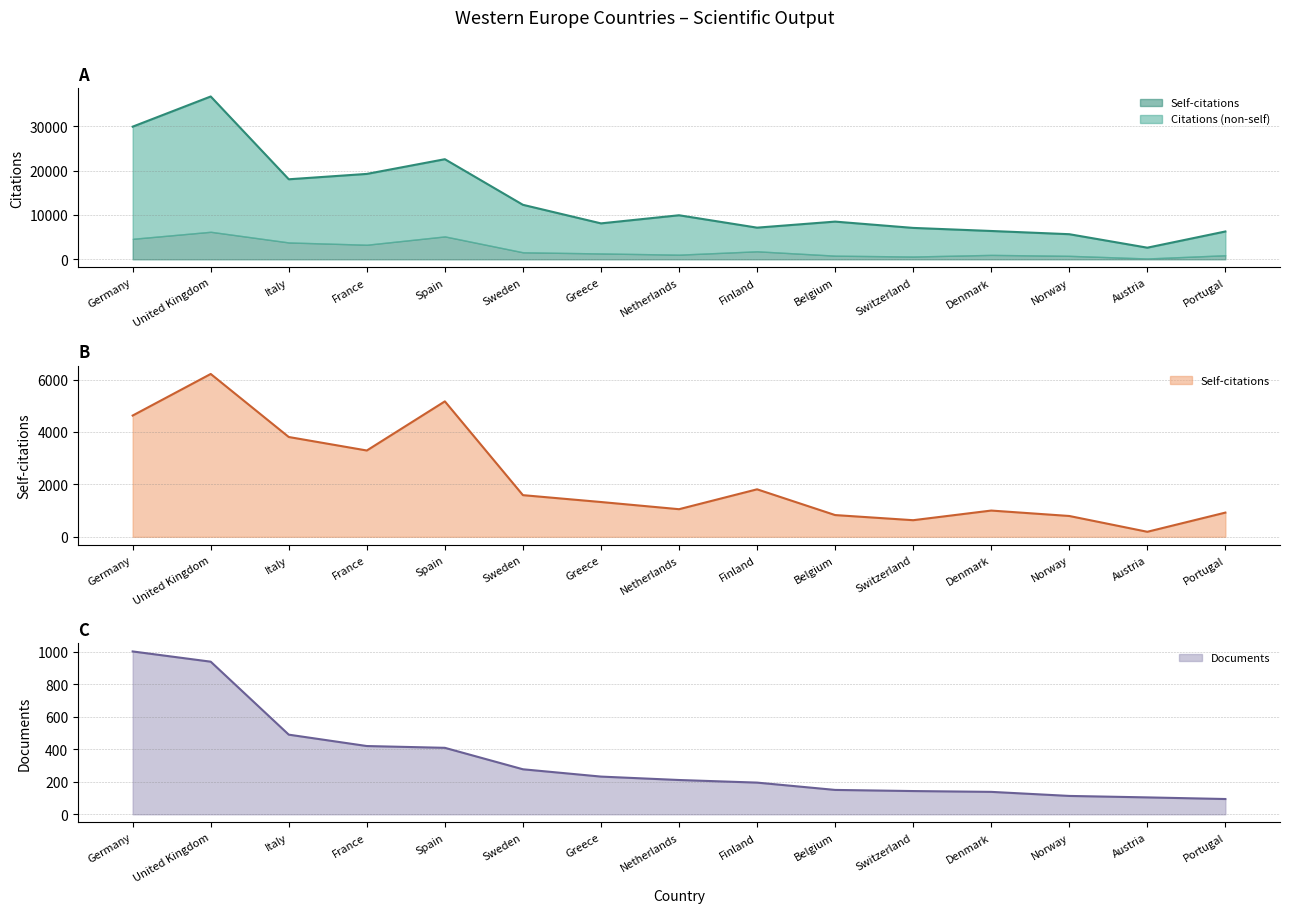

Is the value of Documents at Switzerland greater than the value of Citations at Denmark?

No